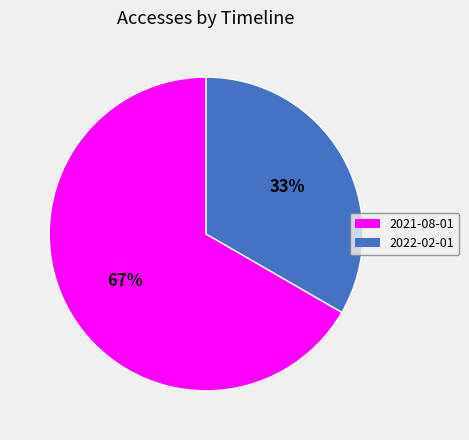

Which has a higher value, 2022-02-01 or 2021-08-01?

2021-08-01